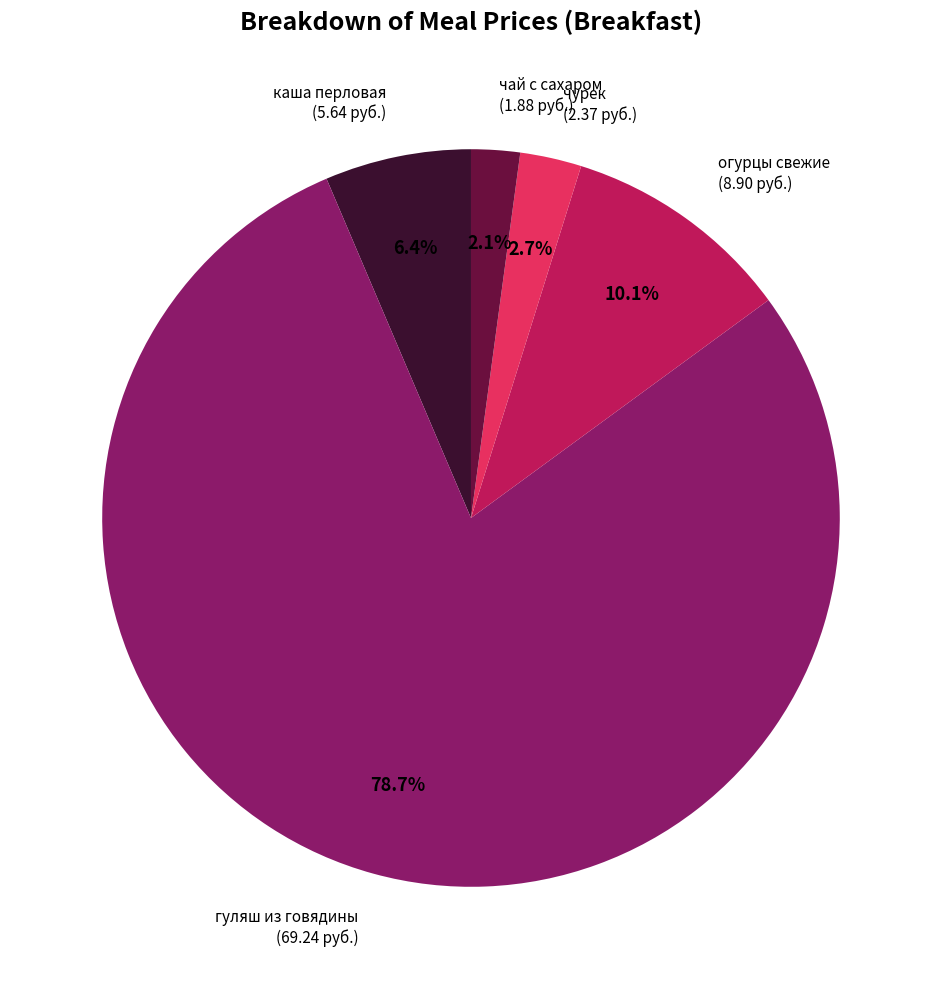

How much of the chart is everything except каша перловая?

93.6%